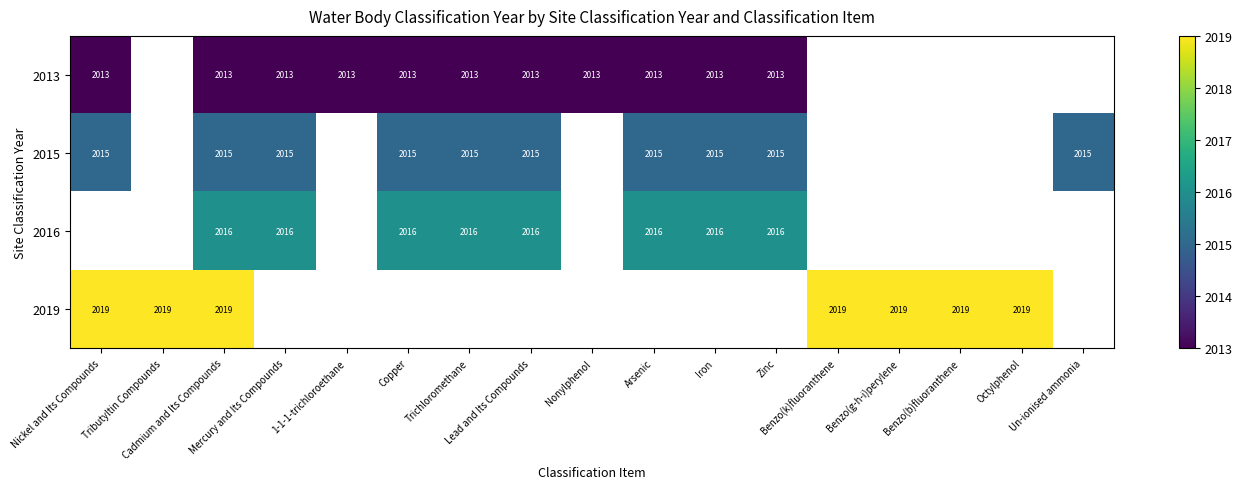

Which series changed the most between Copper and Iron?

2013